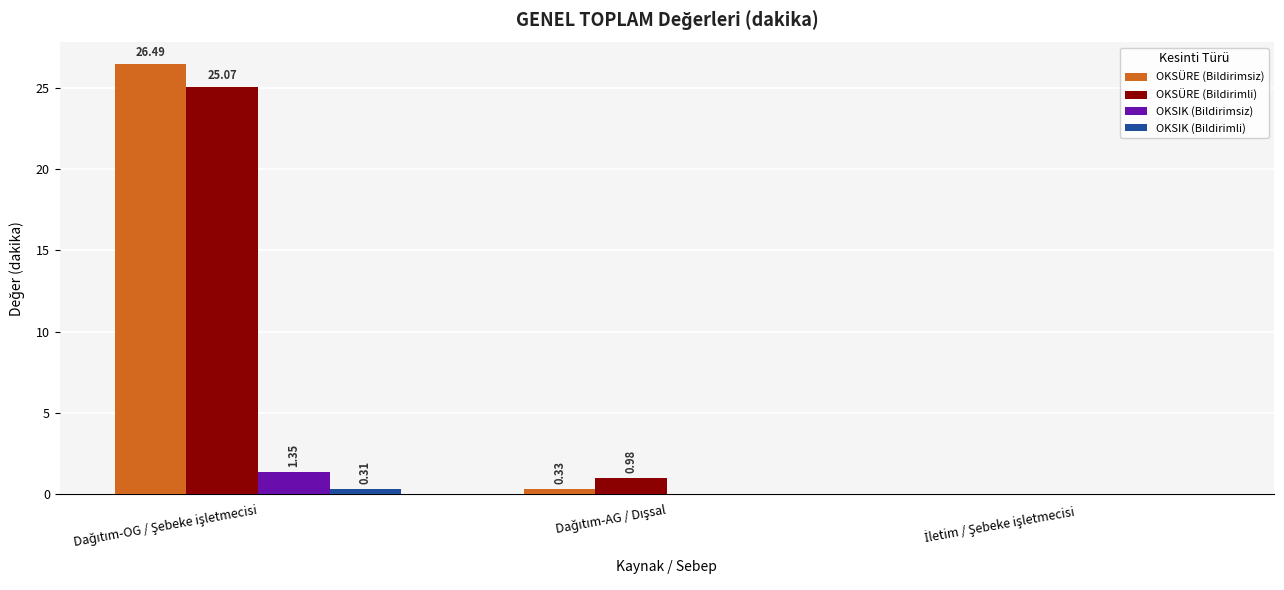

What is the sum of all OKSÜRE (Bildirimli) values?

26.1